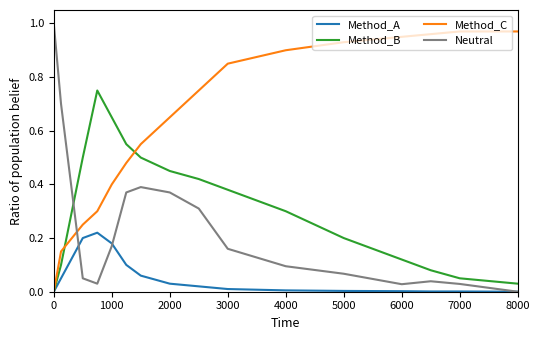

Which series has the largest total across all categories?

Method_C